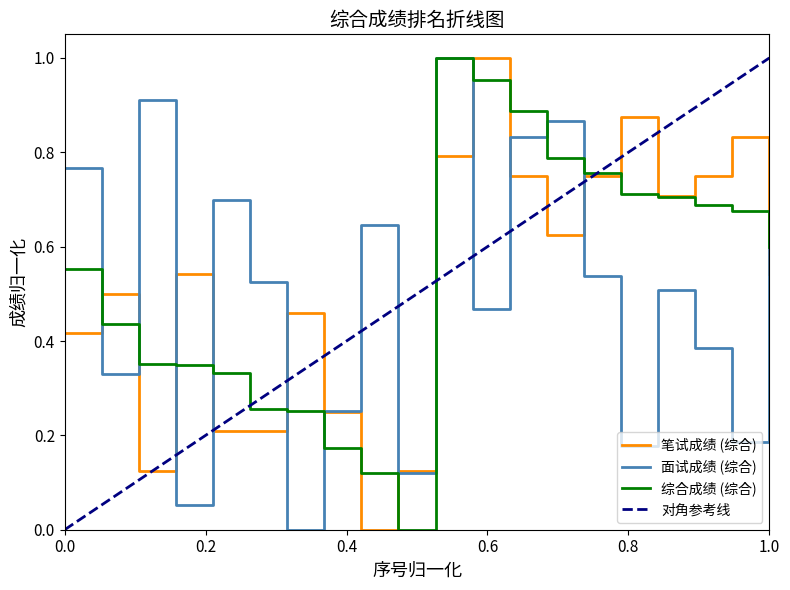

What is the value of the 面试成绩 point at the 12th from the left?

0.5